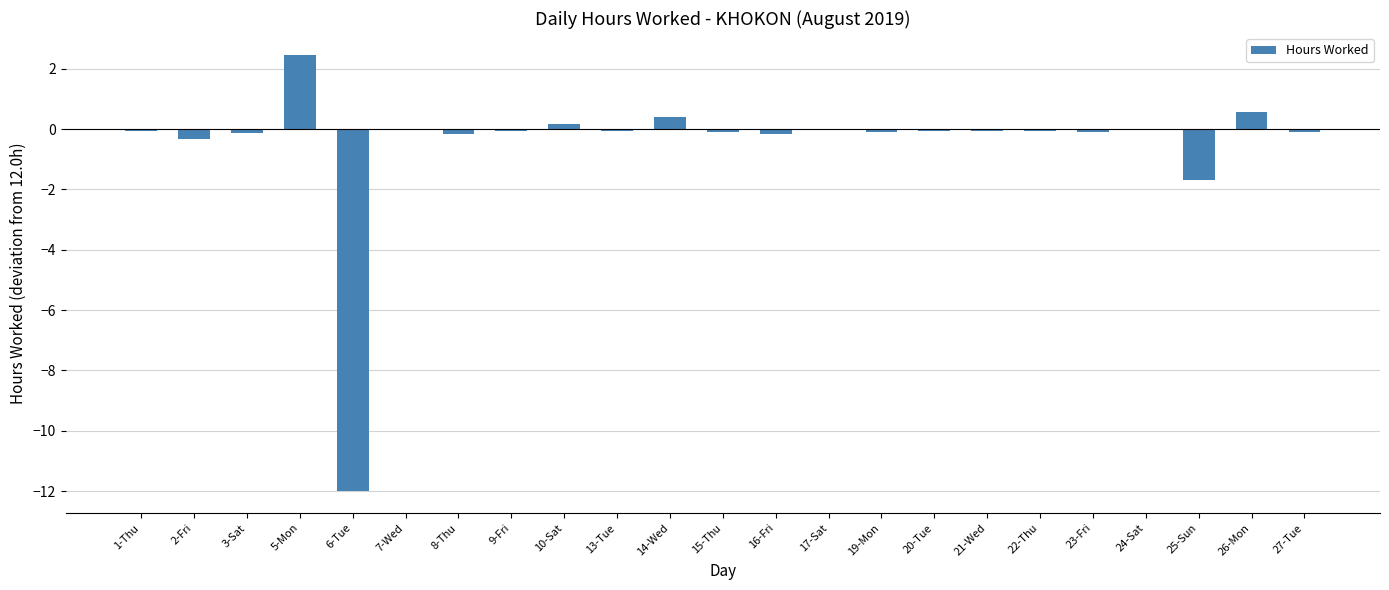

What is the sum of all values?

-11.7